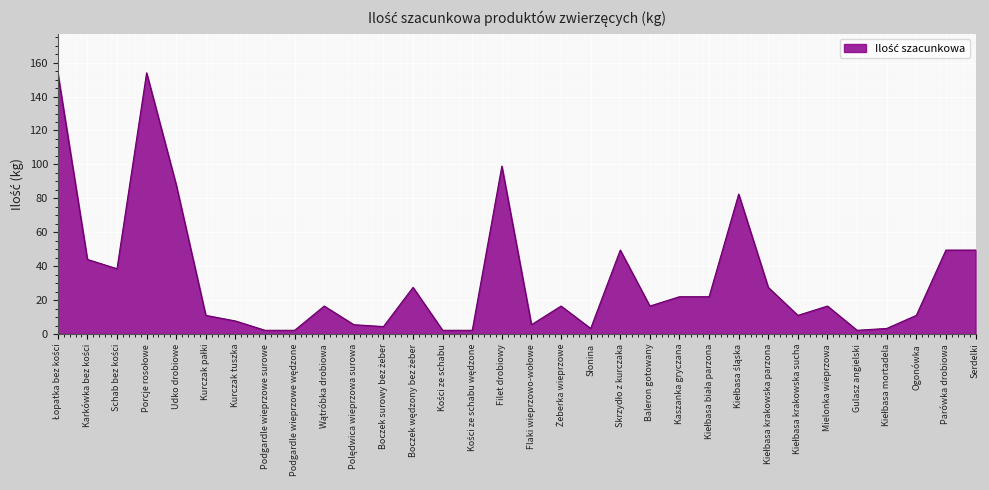

The chart shows a value of 10.3 at Baleron gotowany. True or false?

False